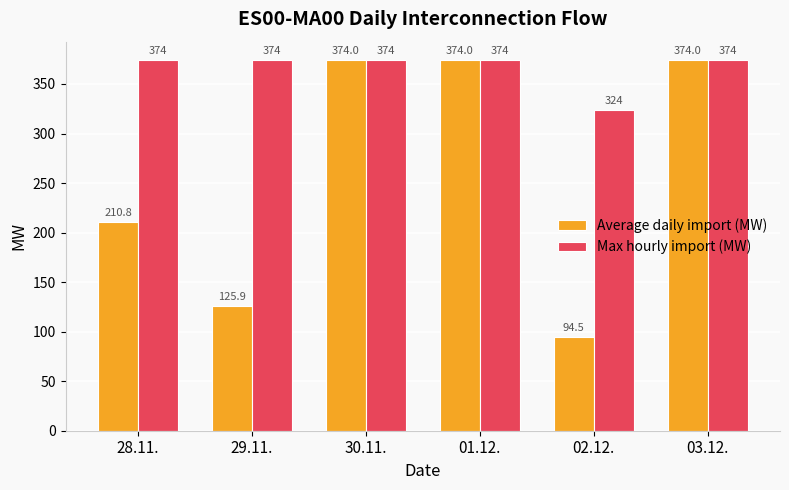

How many data points does each series have?

6